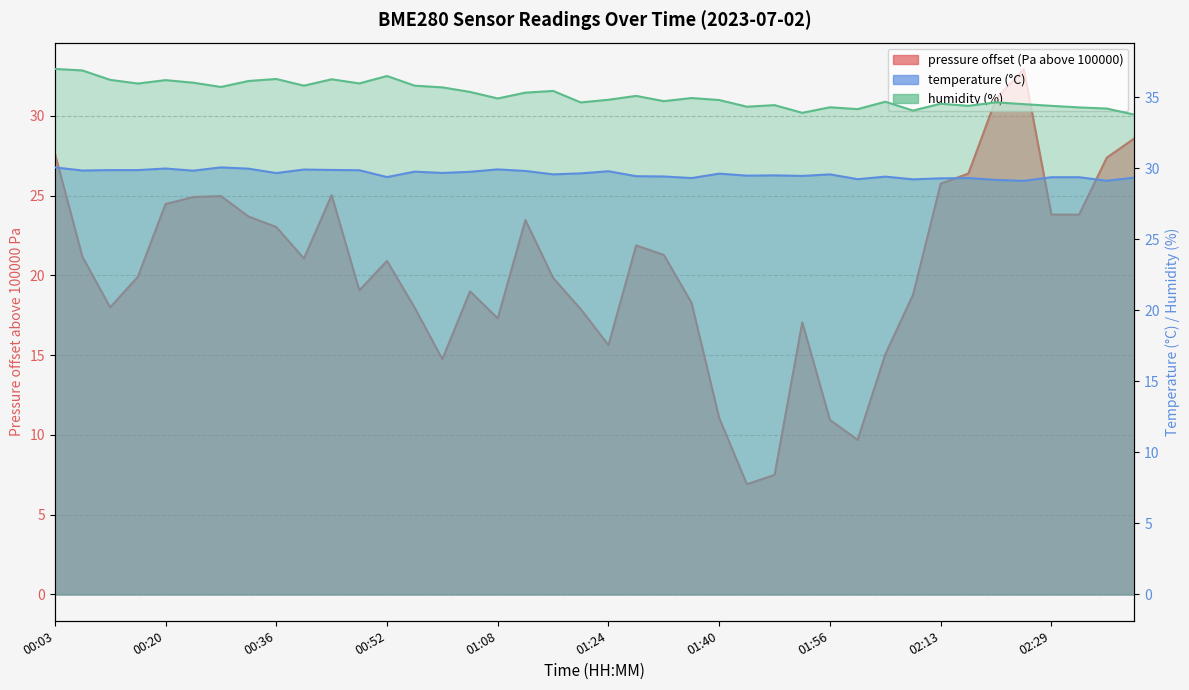

What is the maximum value for temperature?

30.1